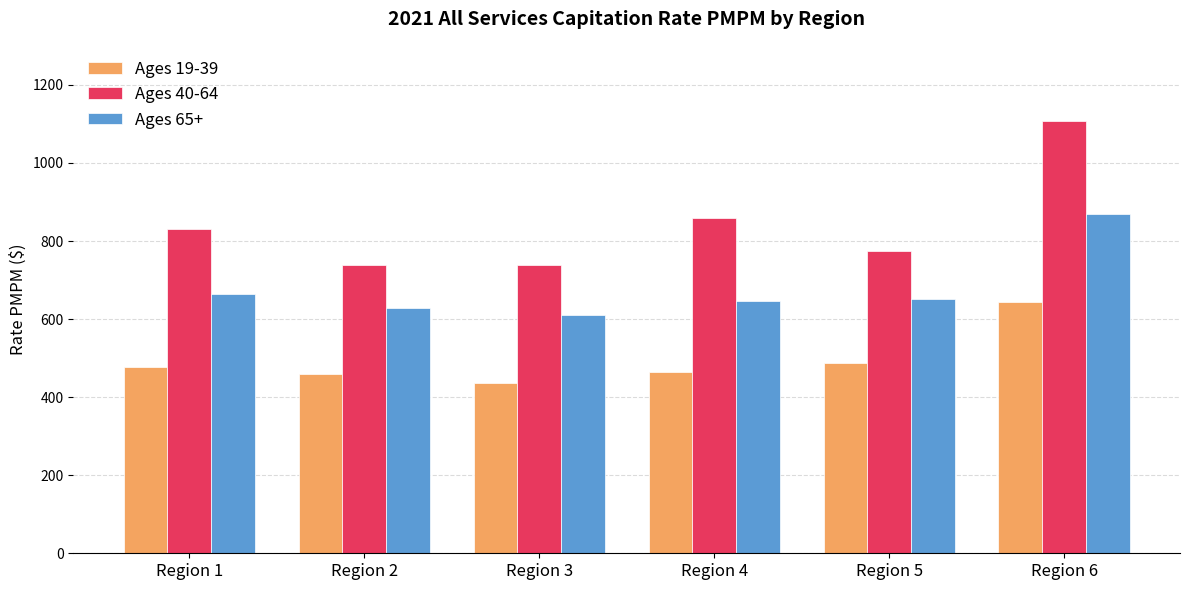

Which series has the largest range (max minus min)?

Ages 40-64